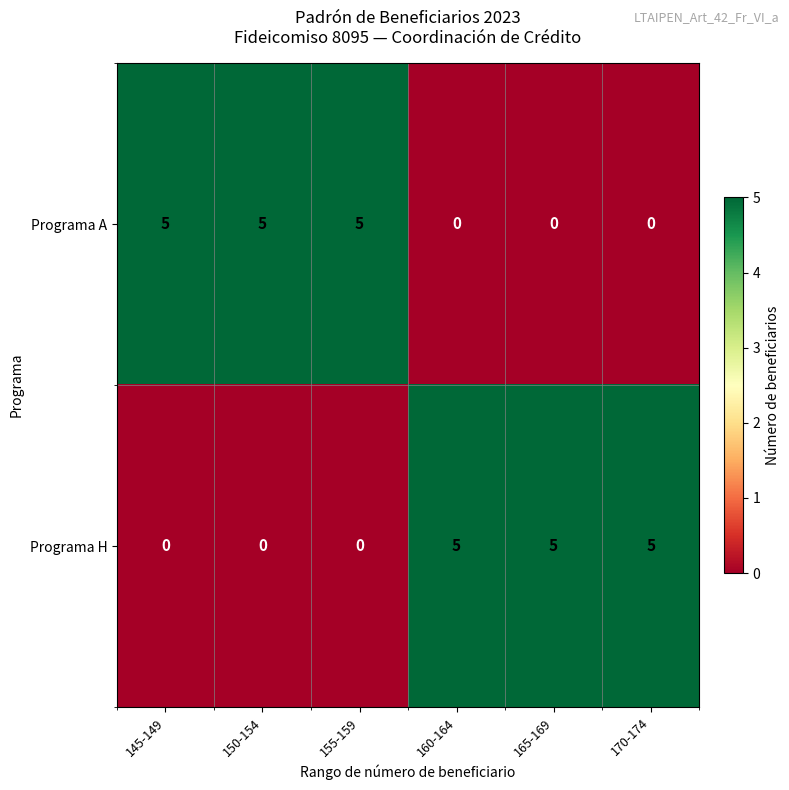

What is the total value across all series at 170-174?

5